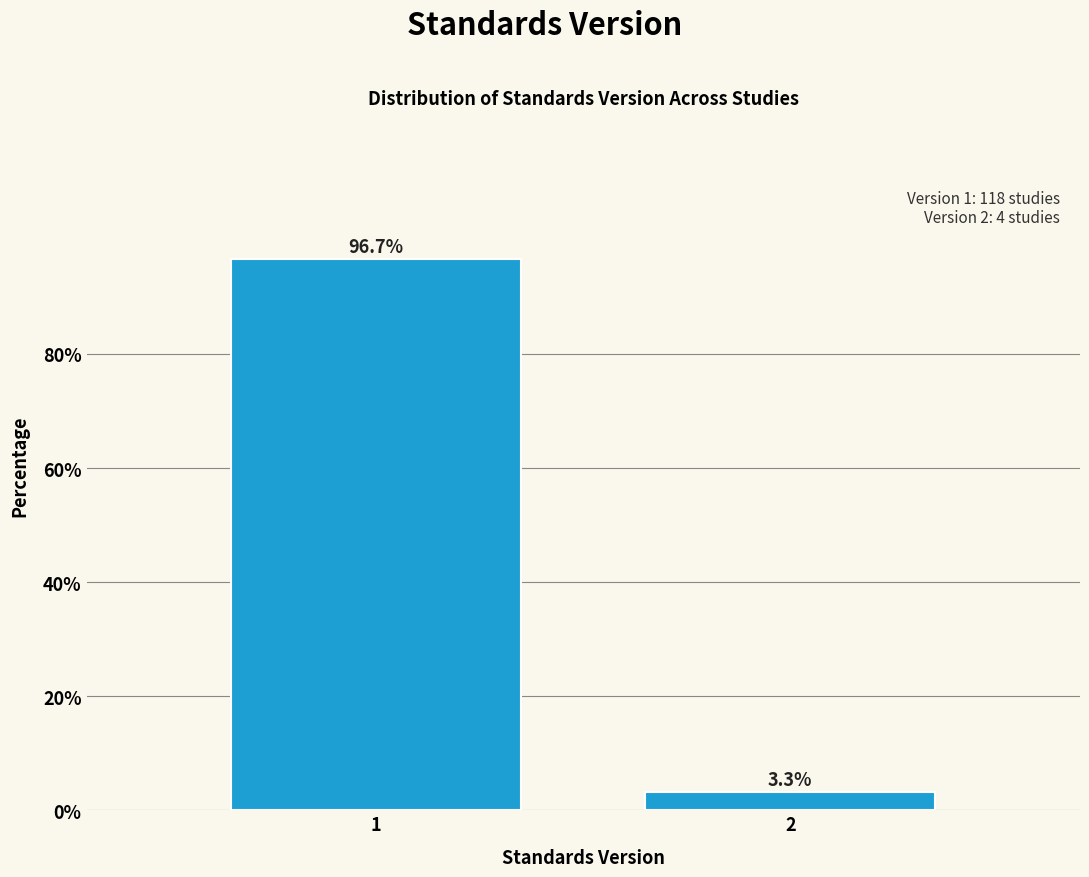

Reading right to left, what are all the values shown in this chart?

2=3.3	1=96.7